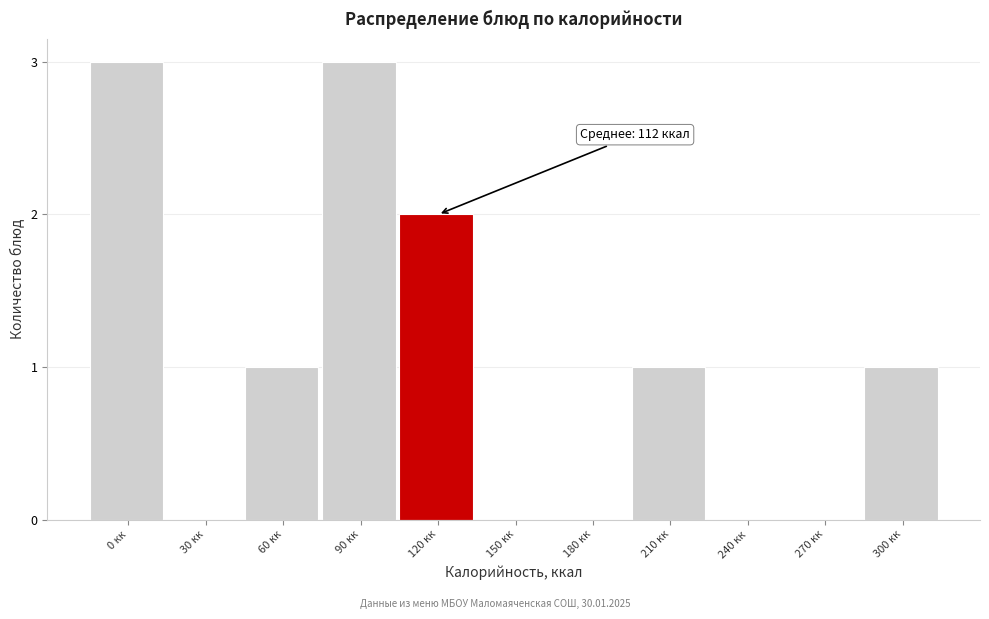

Reading left to right, list all the values displayed in this chart.

0 кк=3	30 кк=0	60 кк=1	90 кк=3	120 кк=2	150 кк=0	180 кк=0	210 кк=1	240 кк=0	270 кк=0	300 кк=1